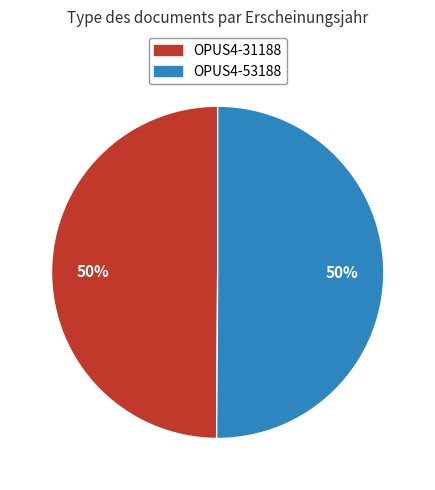

Approximately how many times larger is the value at OPUS4-53188 compared to OPUS4-31188?

1.0